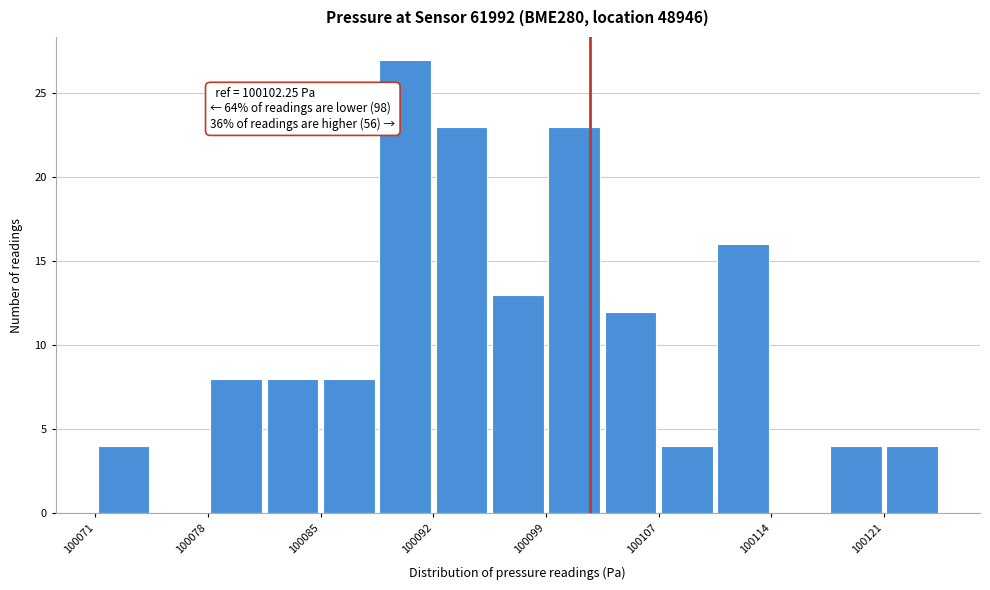

Read against the x-axis, roughly where is the centre of the tallest bar?

100091